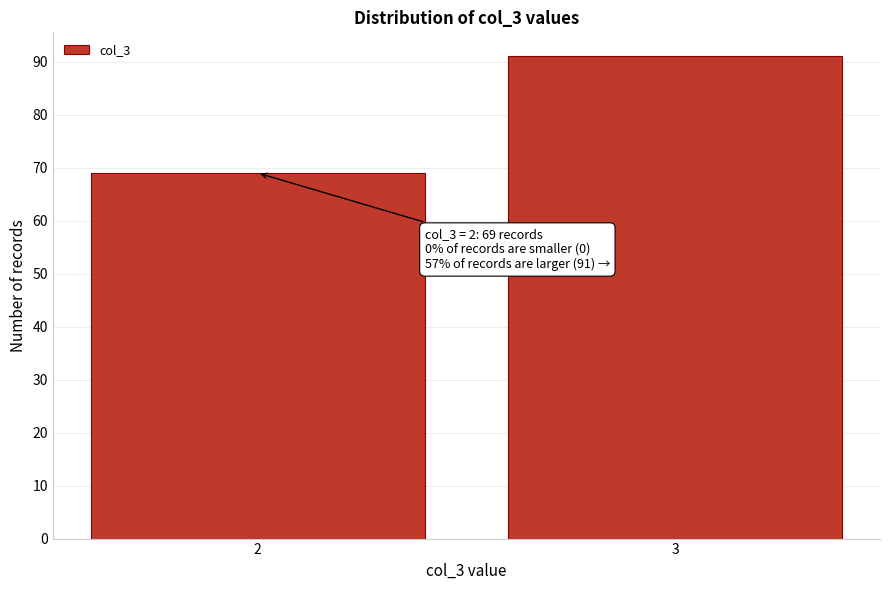

Reading left to right, transcribe all the data shown in this chart.

69	91